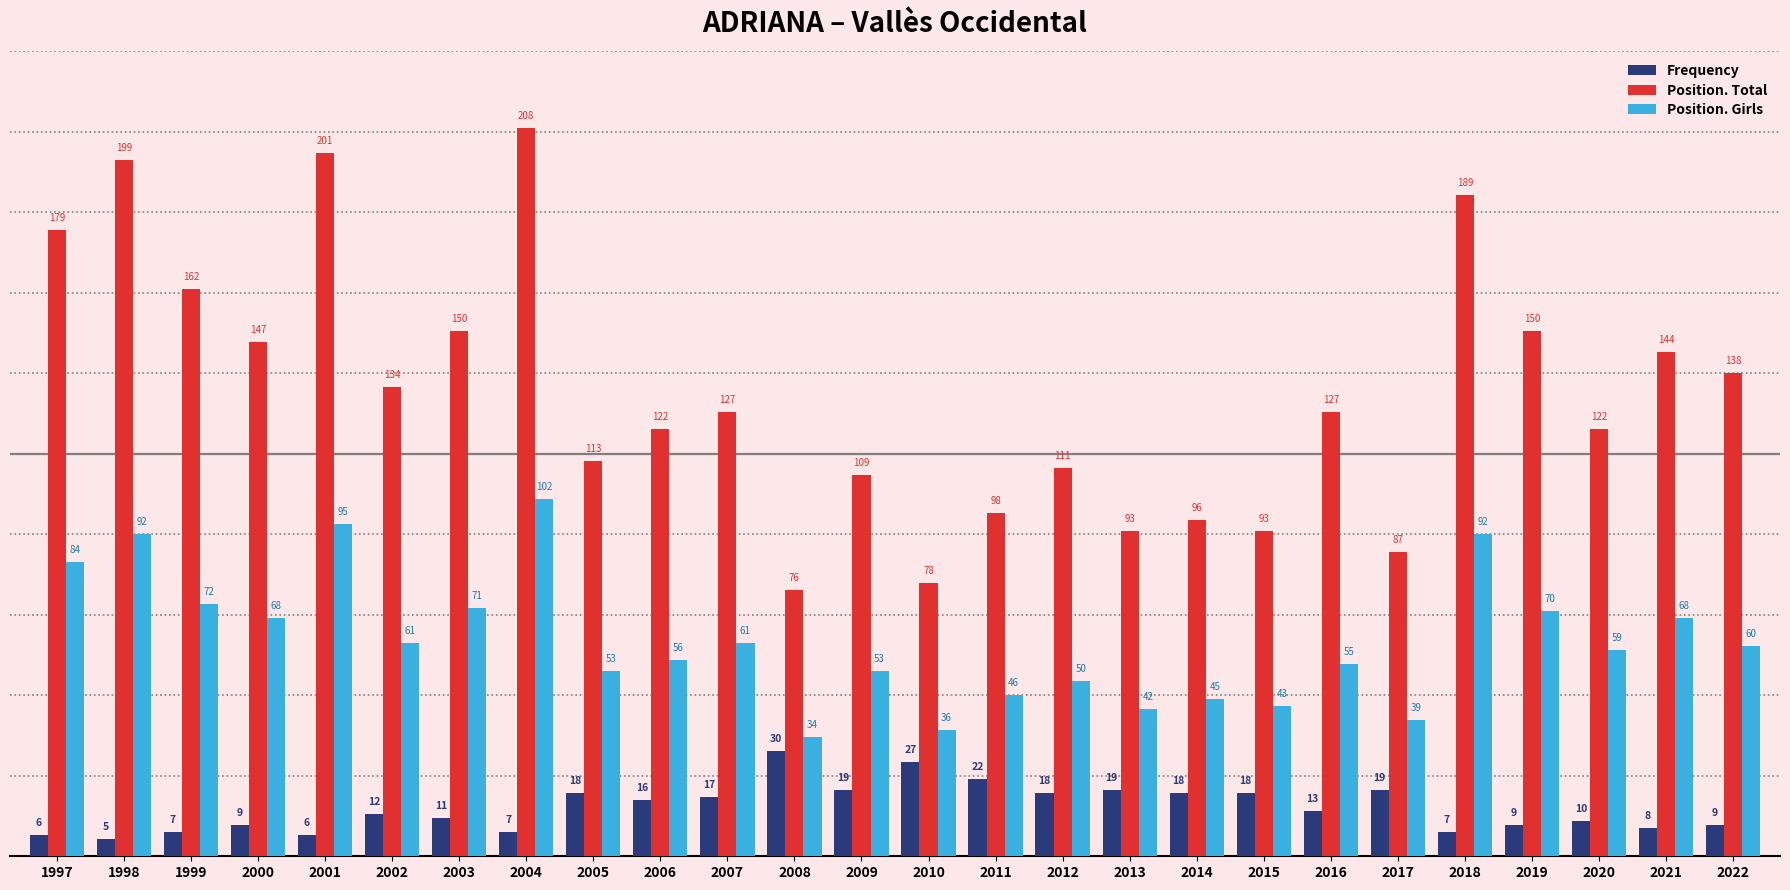

What is the total value across all series at 2019?

229